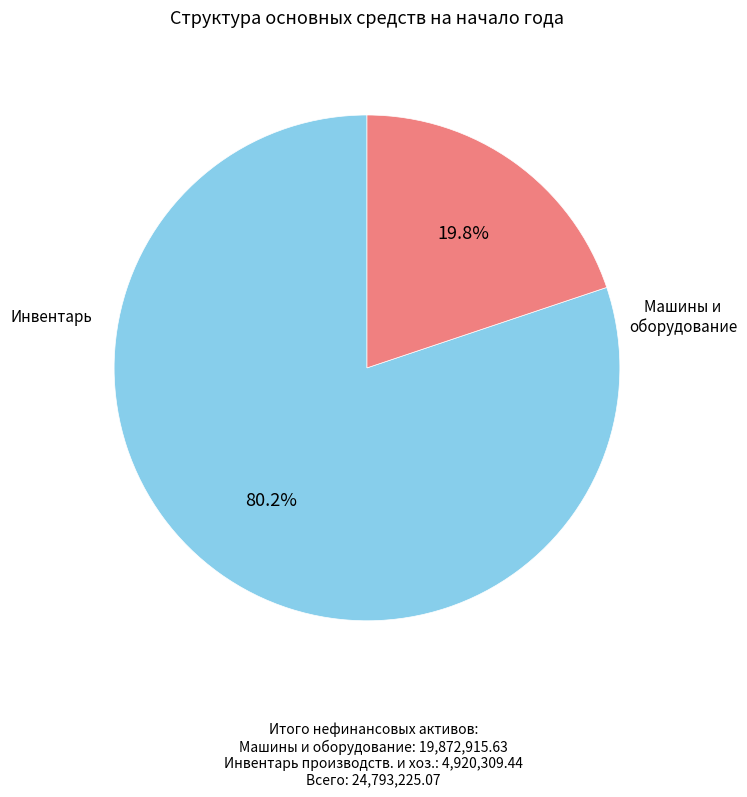

Is there a majority slice in this chart?

Yes